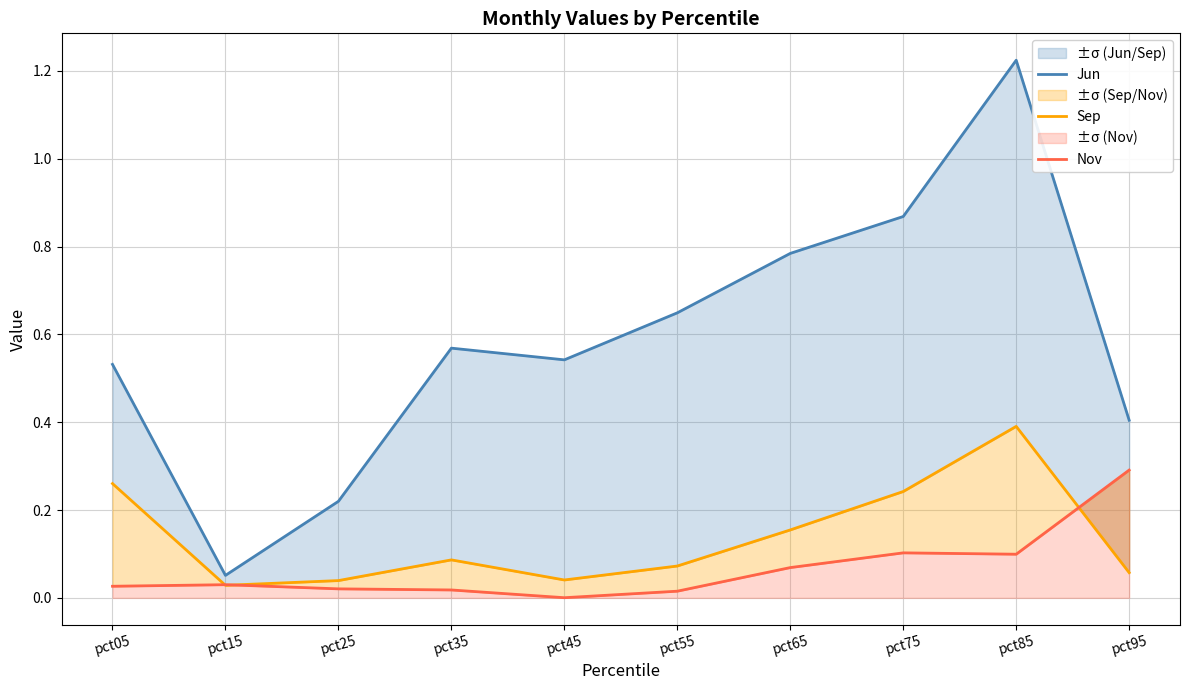

Which series has the widest spread of values?

Jun